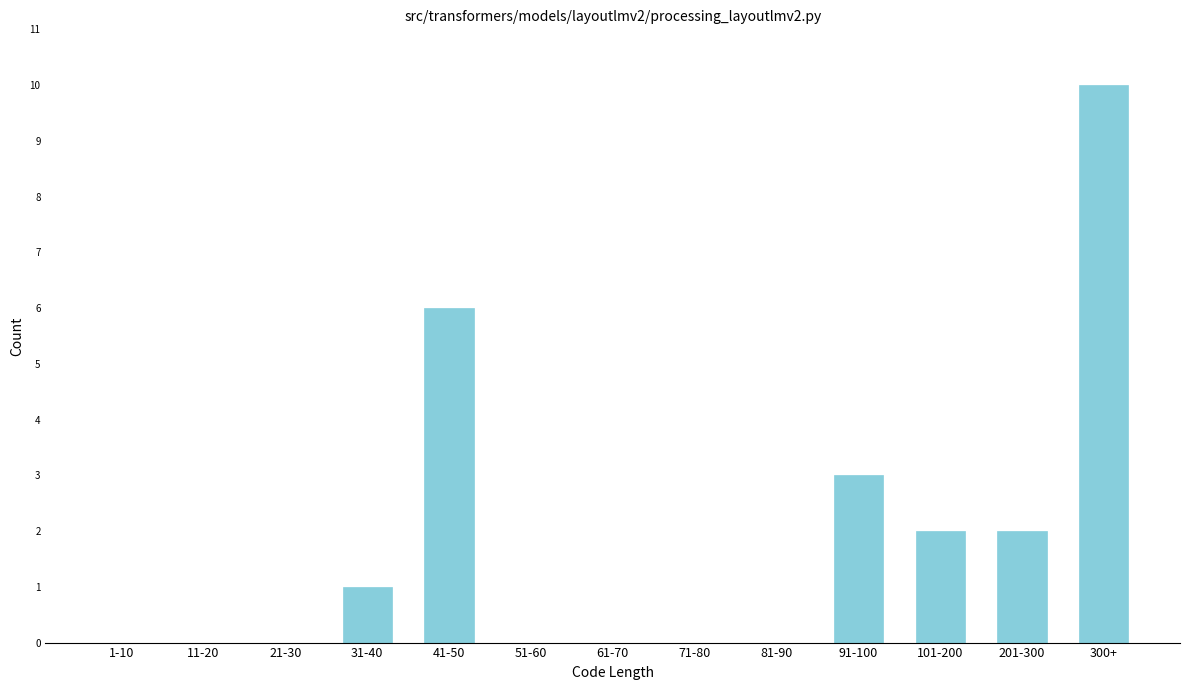

Reading left to right, extract all data points from this chart.

1-10=0	11-20=0	21-30=0	31-40=1	41-50=6	51-60=0	61-70=0	71-80=0	81-90=0	91-100=3	101-200=2	201-300=2	300+=10